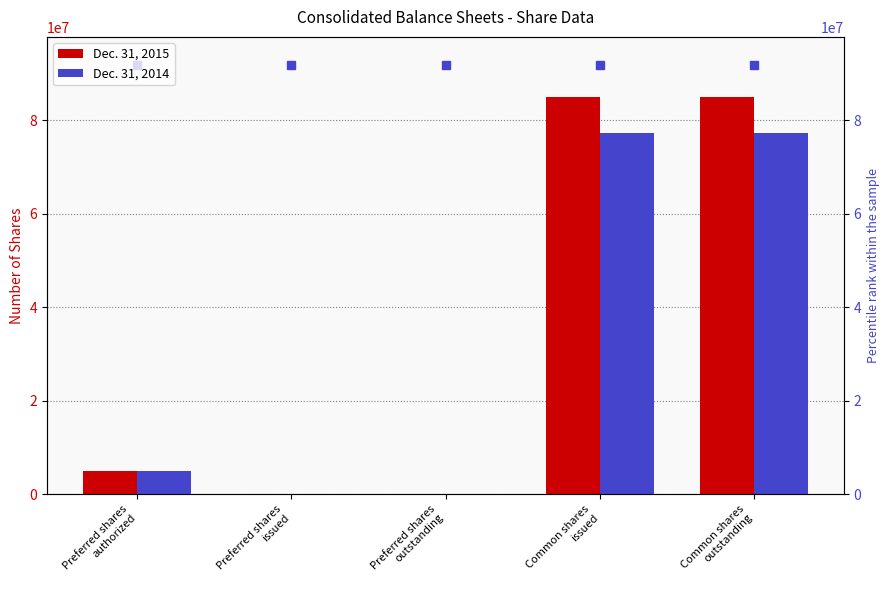

Rank the series by their average value, from highest to lowest.

Dec. 31, 2015, Dec. 31, 2014